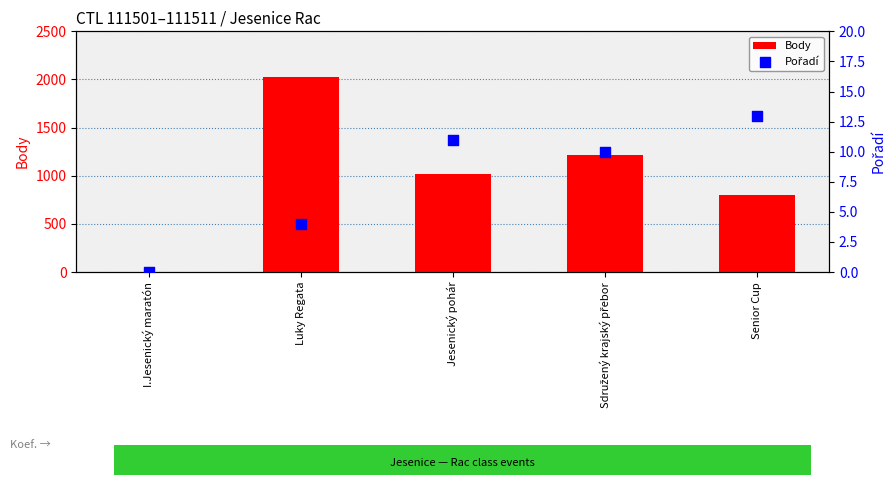

Which series reaches the minimum Y coordinate?

Body